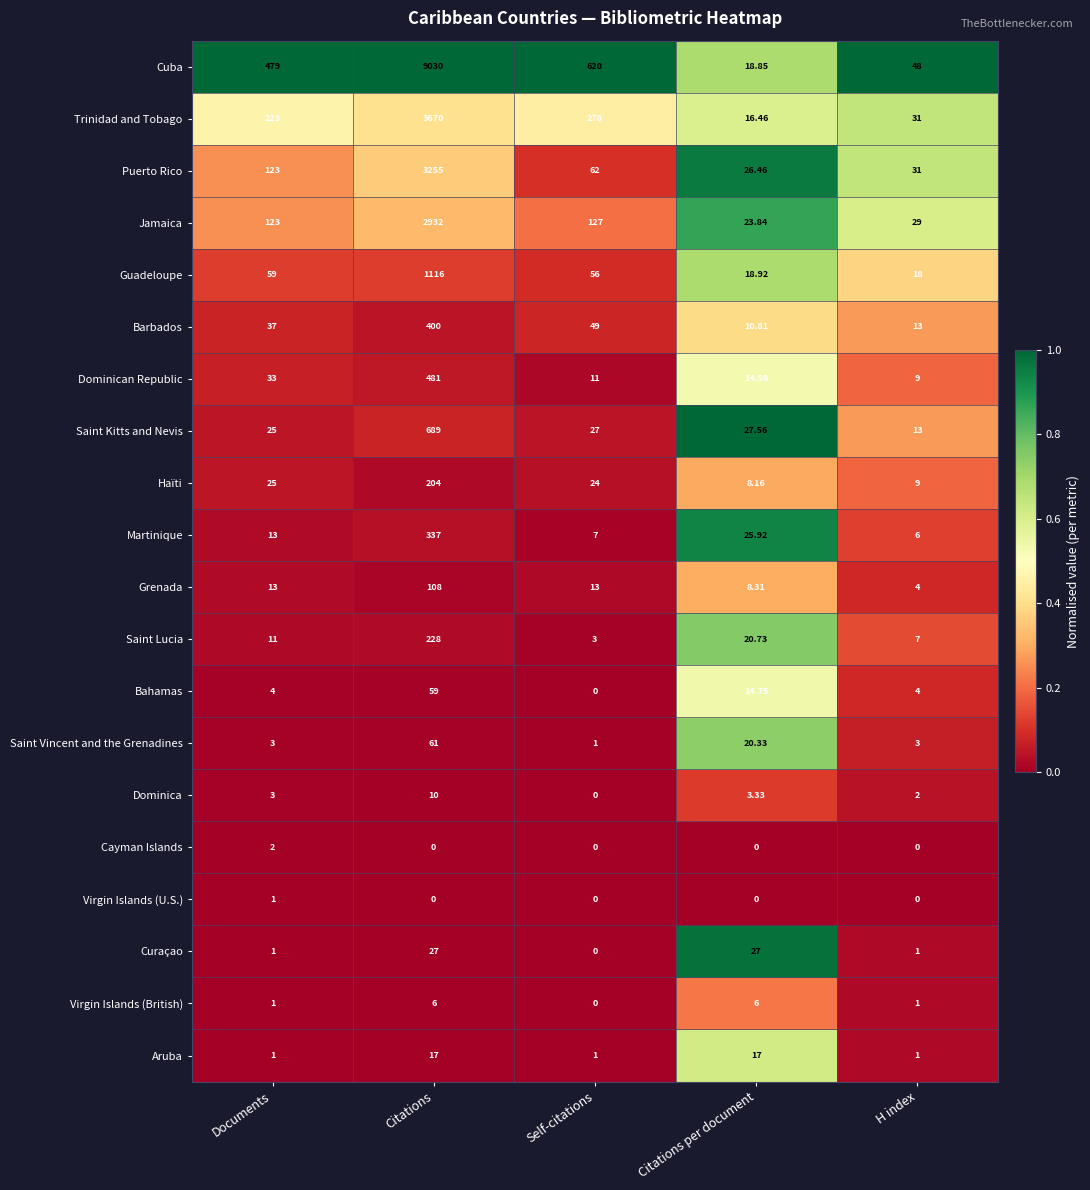

Which label corresponds to the largest value in the chart?

Citations